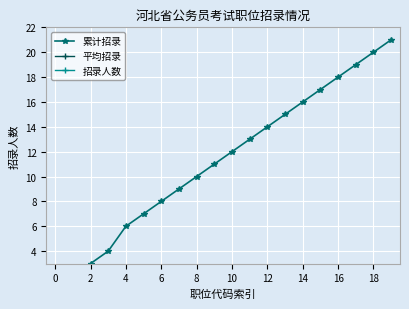

What is the minimum value shown in the chart?

1.0